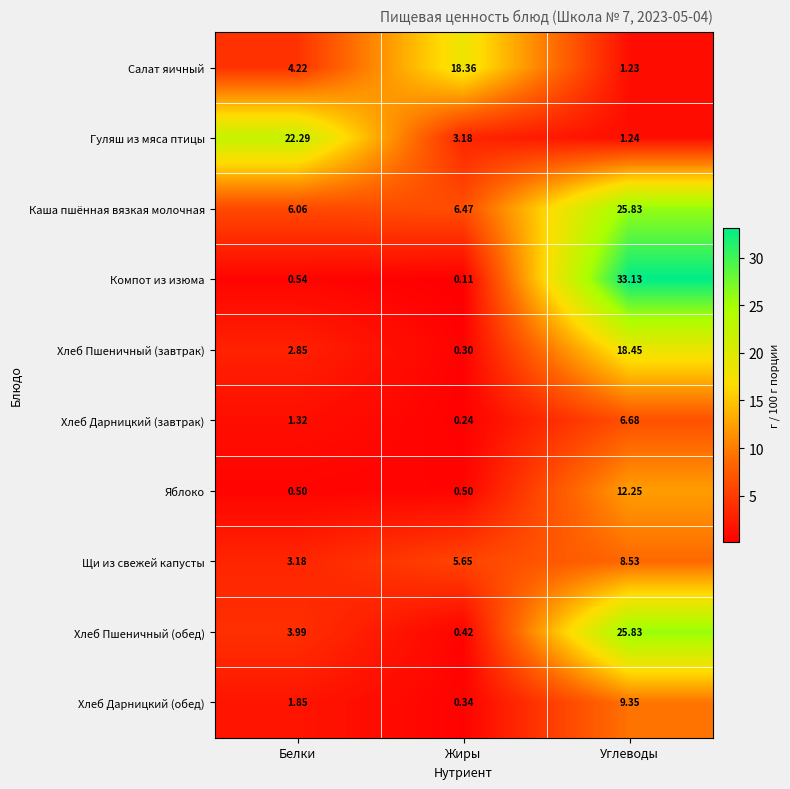

Rank the categories by Салат яичный value from highest to lowest.

Жиры, Белки, Углеводы